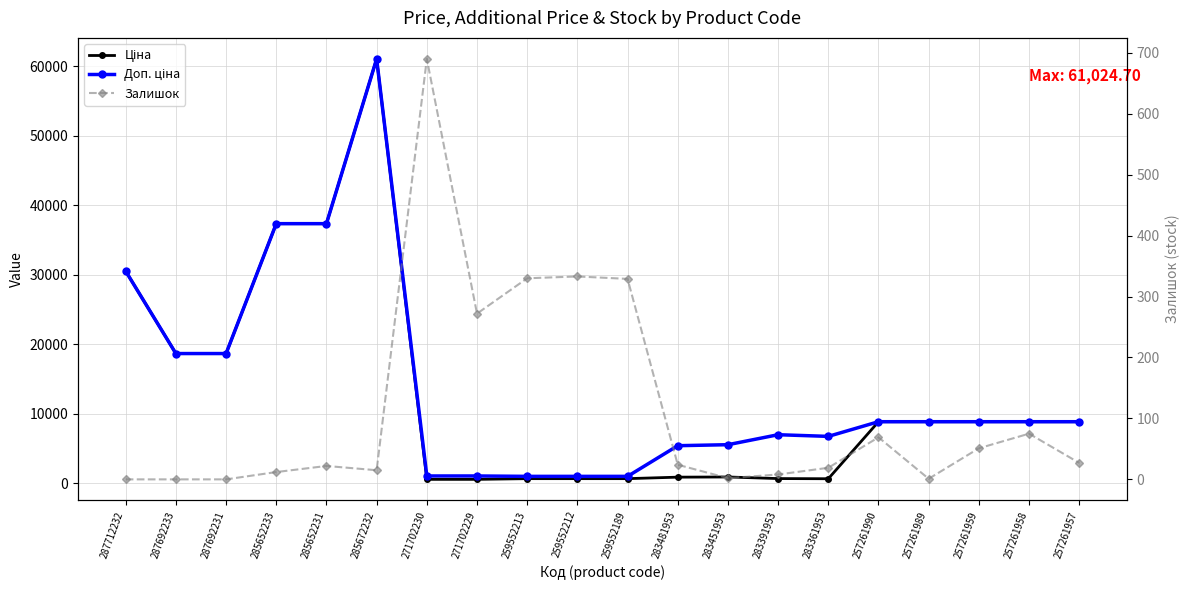

Is this an area chart (filled region under the line)?

No